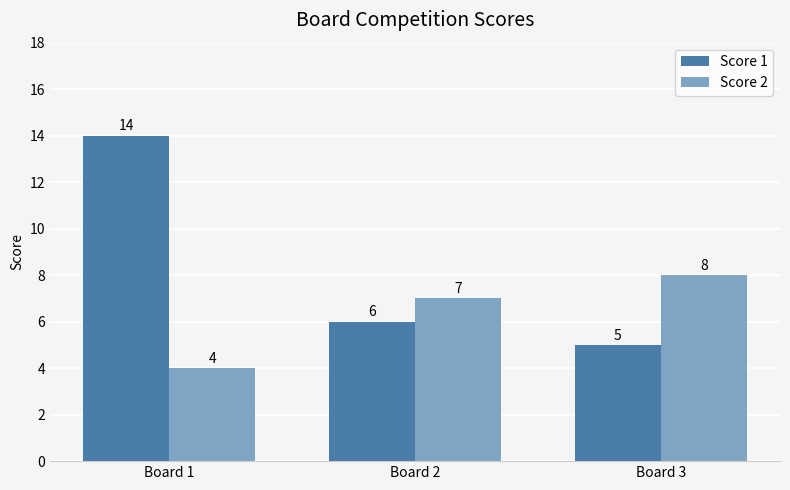

Which category has the highest value across all series?

Board 1